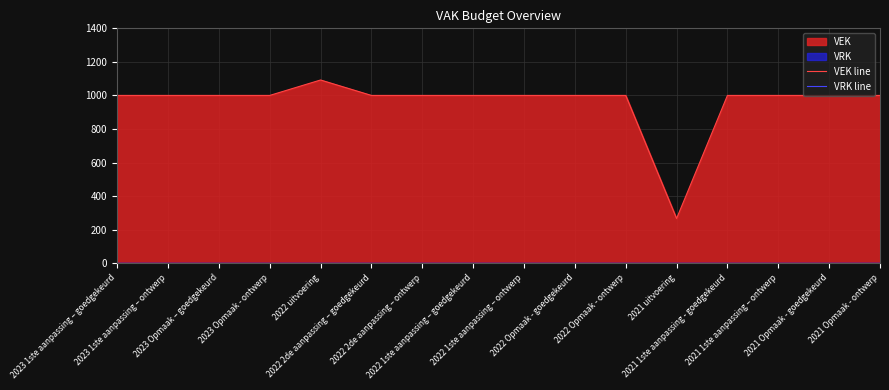

What is the maximum value shown in the chart?

1092